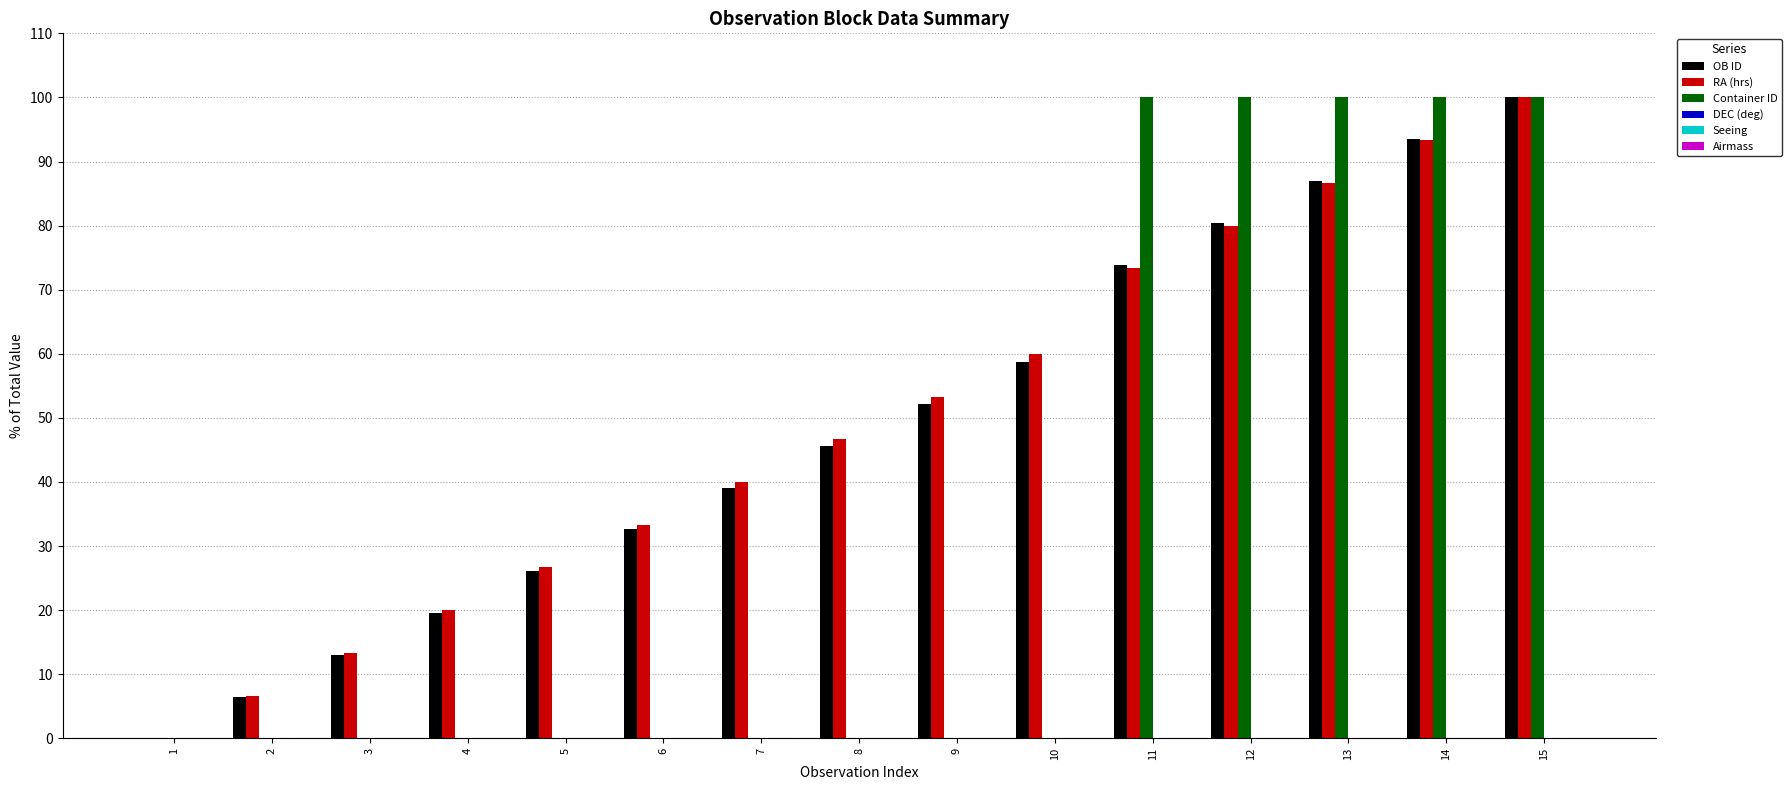

What is the total value across all series at 2?

13.2